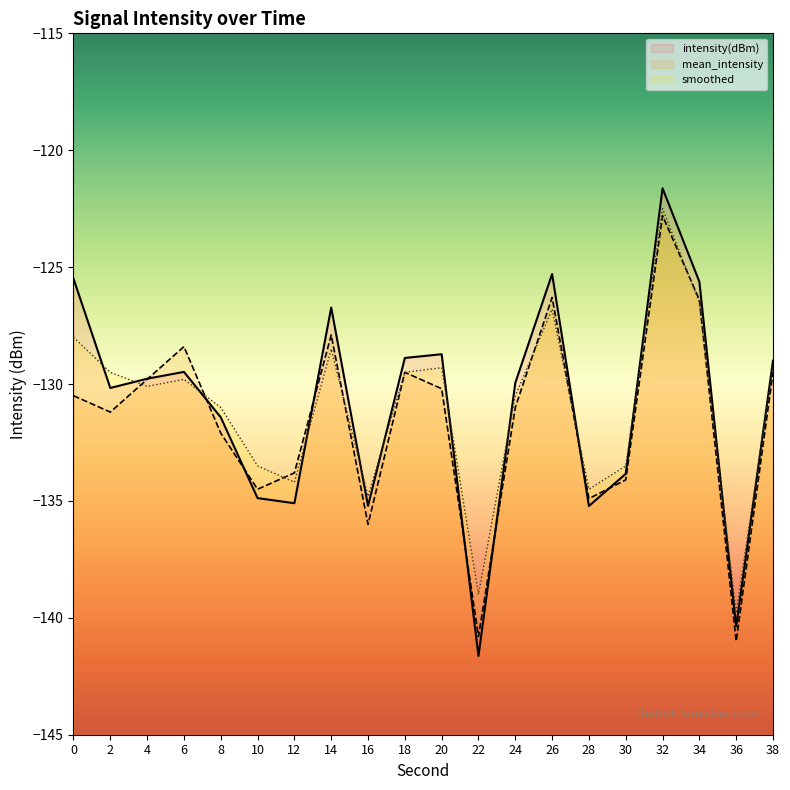

True or false: mean_intensity has more than 1 interior local peaks.

True